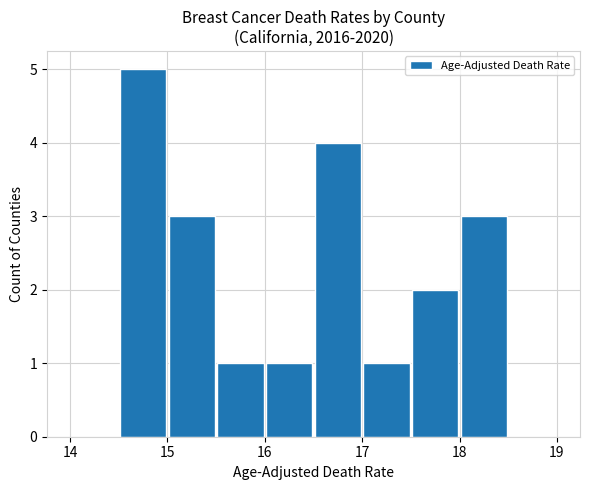

What is the maximum value shown in the chart?

5